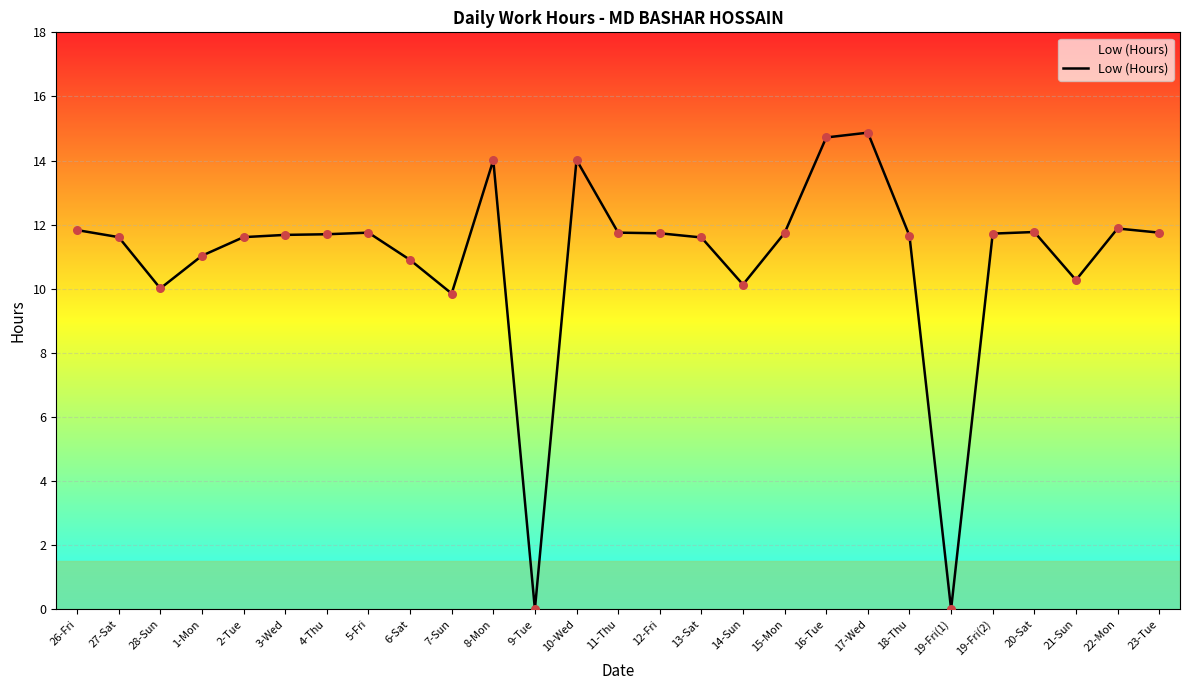

What is the ratio of the value at 7-Sun to the value at 26-Fri?

0.8